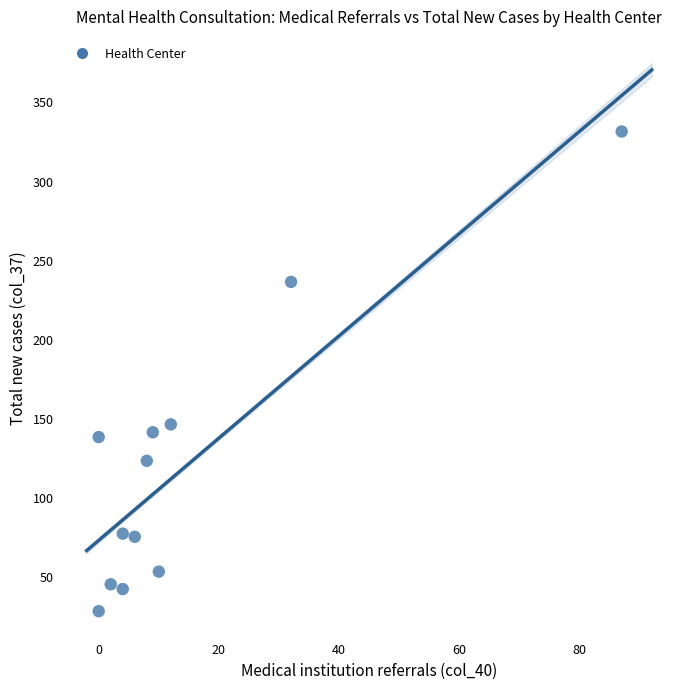

What is the average Y value?

120